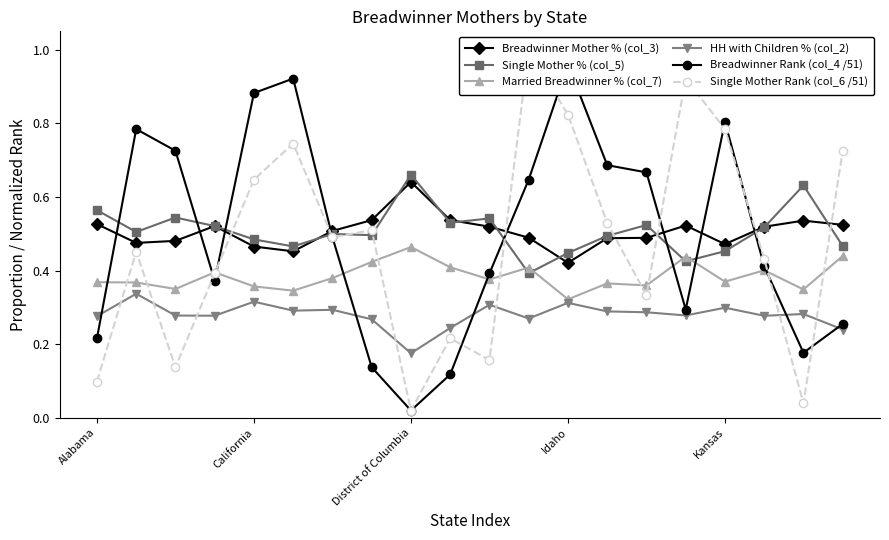

What is the difference between the highest and lowest values at 7?

0.4